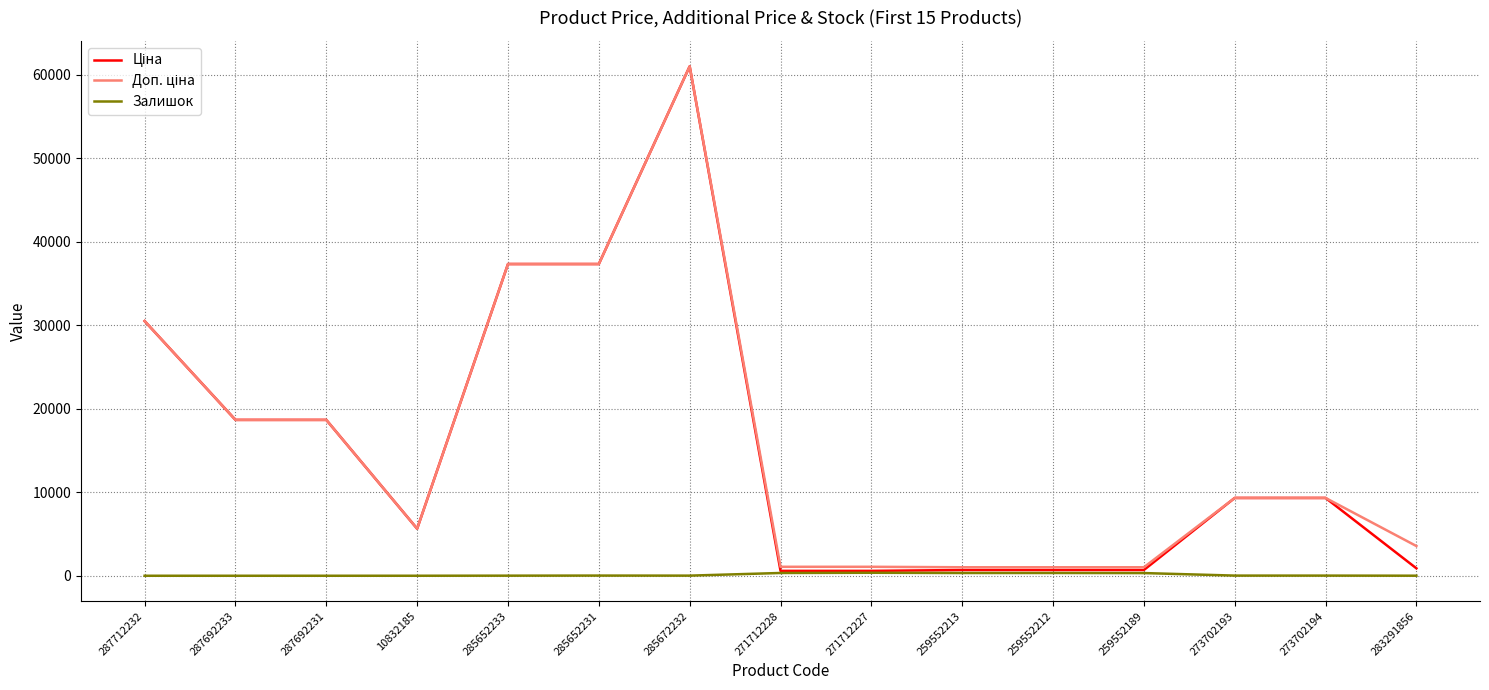

What is the spread (max minus min) of values at 273702194?

9303.4